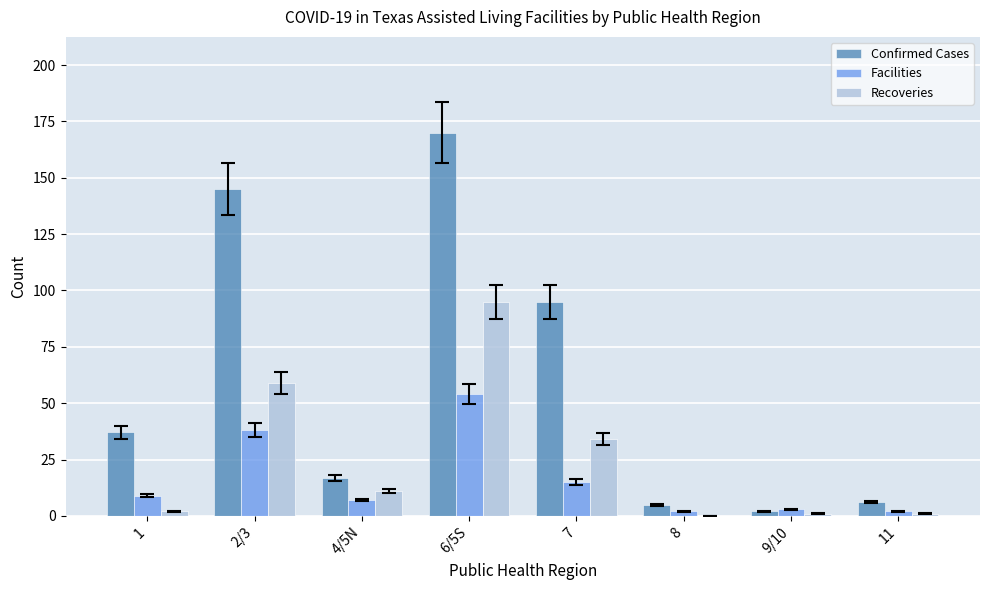

What is the total value across all series at 9/10?

6